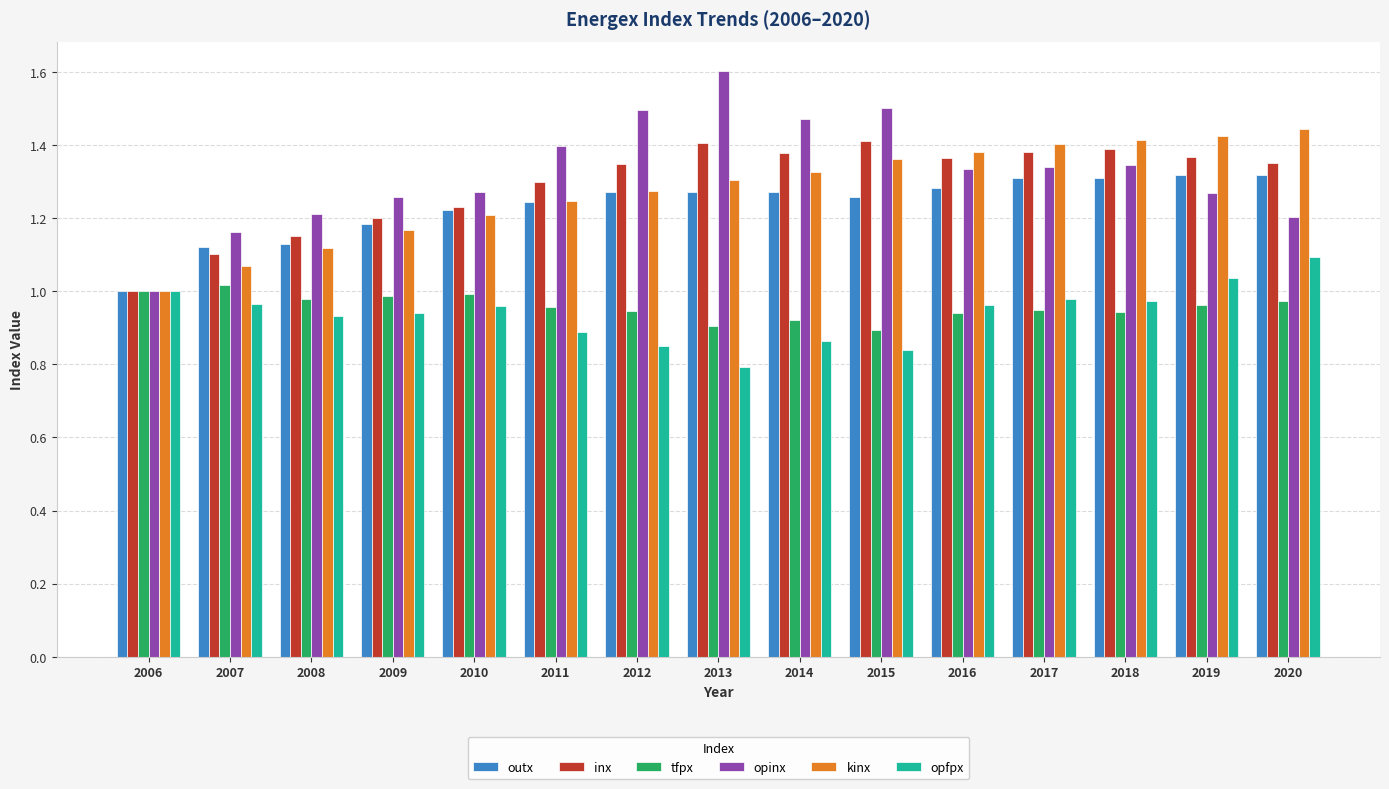

How many data points in outx are above 1?

14